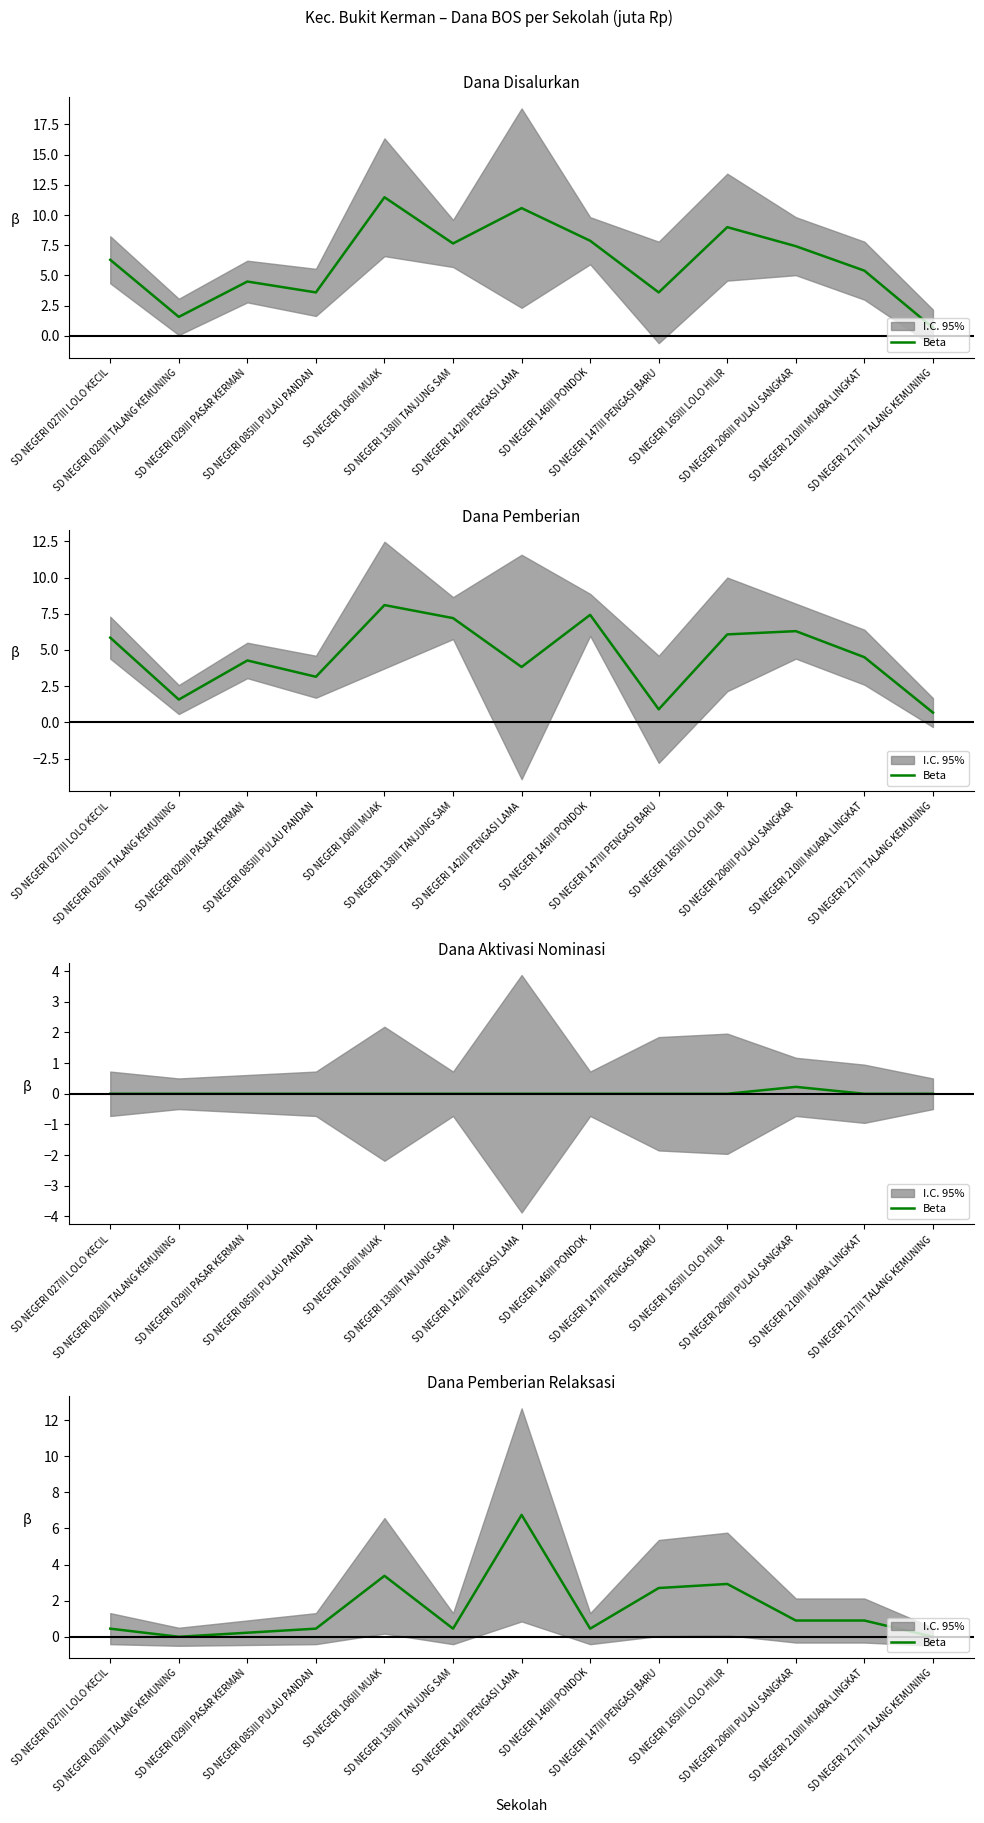

Reading right to left, what are all the values shown in this chart?

SD NEGERI 217III TALANG KEMUNING=0.0	SD NEGERI 210III MUARA LINGKAT=0.9	SD NEGERI 206III PULAU SANGKAR=0.9	SD NEGERI 165III LOLO HILIR=2.9	SD NEGERI 147III PENGASI BARU=2.7	SD NEGERI 146III PONDOK=0.5	SD NEGERI 142III PENGASI LAMA=6.8	SD NEGERI 138III TANJUNG SAM=0.5	SD NEGERI 106III MUAK=3.4	SD NEGERI 085III PULAU PANDAN=0.5	SD NEGERI 029III PASAR KERMAN=0.2	SD NEGERI 028III TALANG KEMUNING=0.0	SD NEGERI 027III LOLO KECIL=0.5